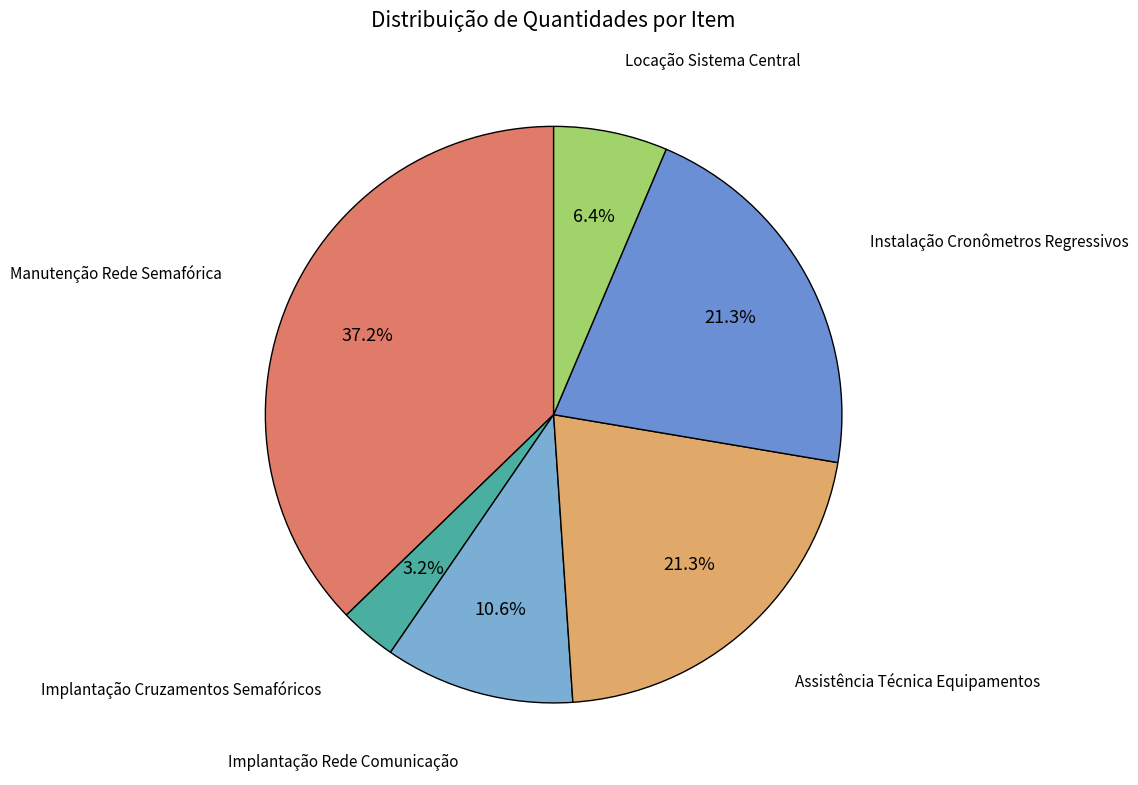

To the nearest percent, what portion does Implantação Cruzamentos Semafóricos represent?

3%